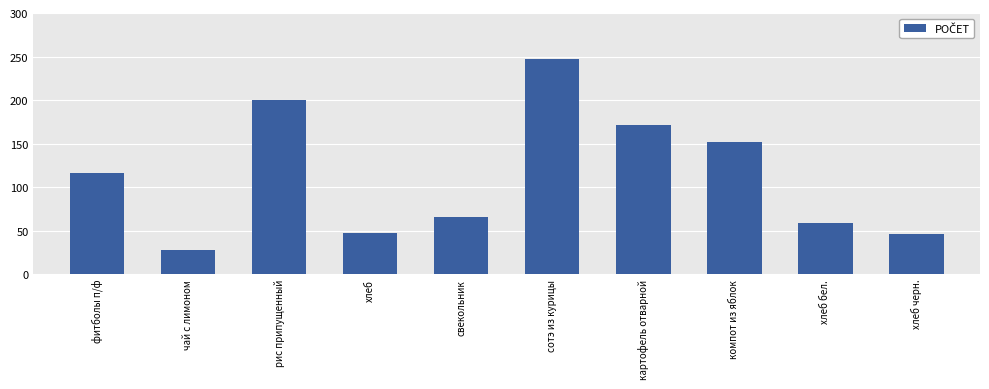

What is the difference between the maximum and minimum values?

219